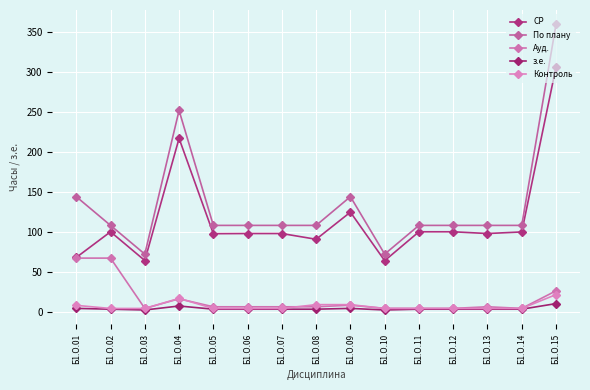

The По плану series shows 144.0 at Б1.О.09. True or false?

True